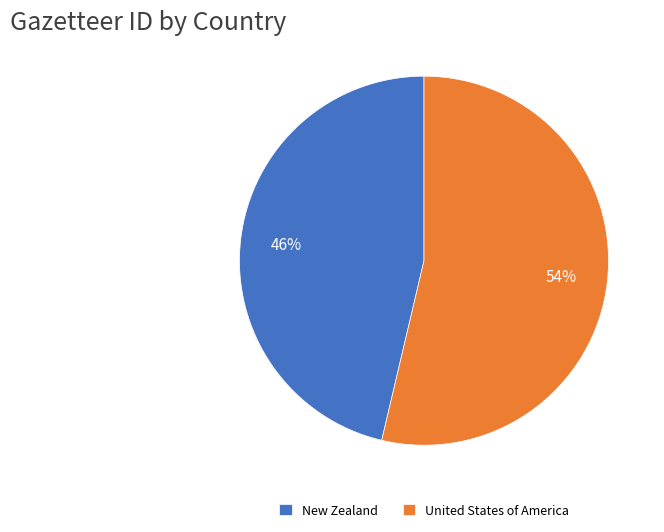

Between New Zealand and United States of America, which is larger?

United States of America